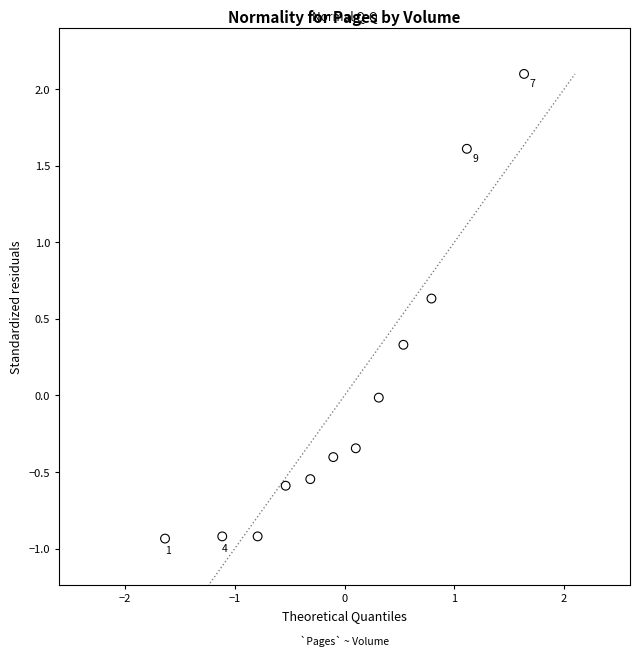

What is the range of Y values (max minus min)?

3.0